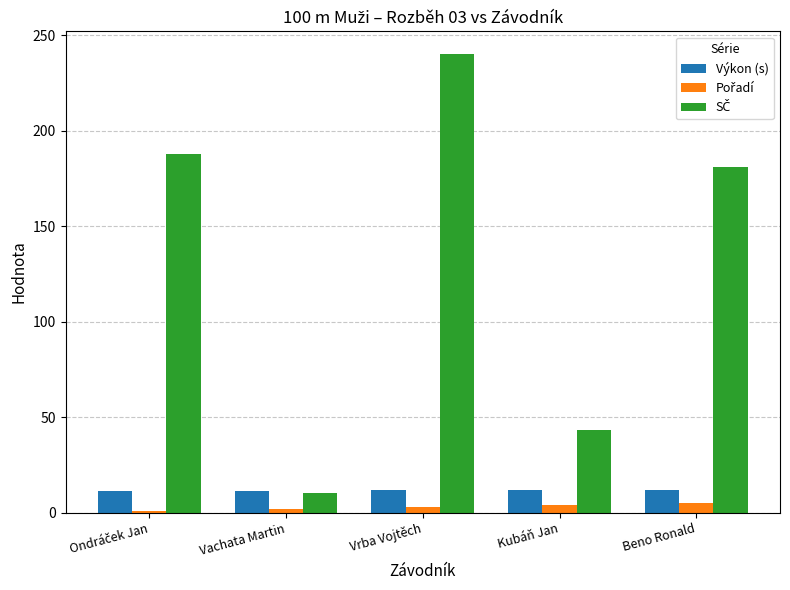

What is the average value of the Výkon (s) series?

11.7